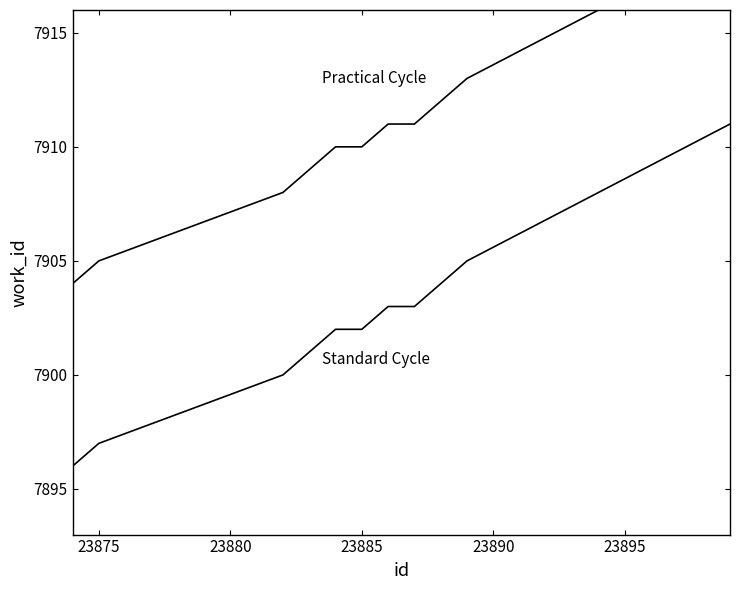

Rank the series by their average value, from highest to lowest.

Practical Cycle, Standard Cycle